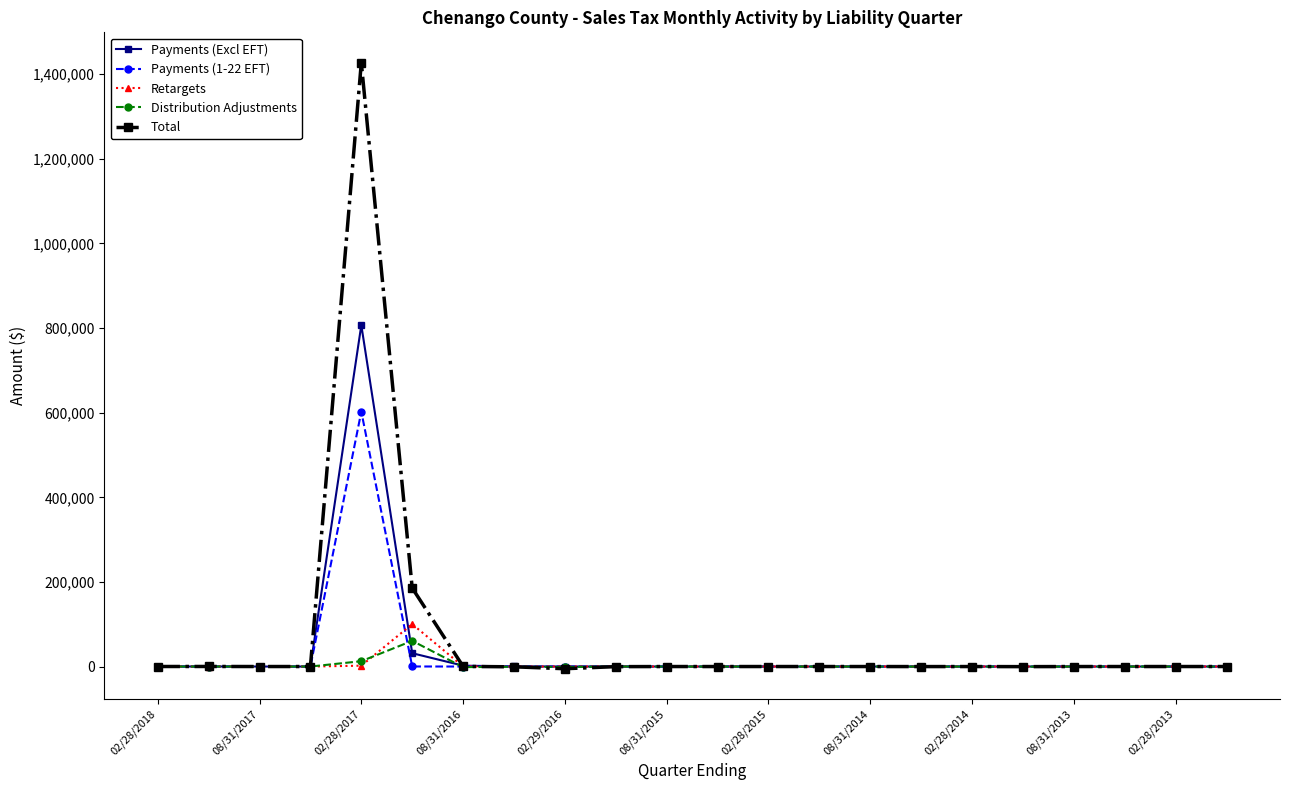

True or false: Retargets and Payments (Excl EFT) cross at least once.

True